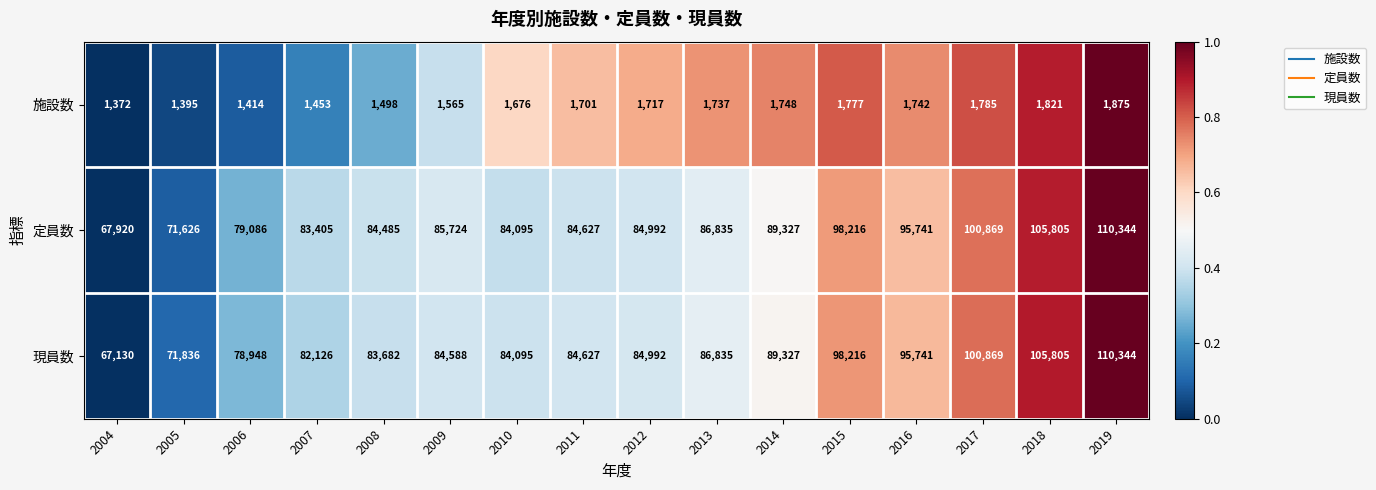

Where is 定員数 nearest to the value 89132?

2014